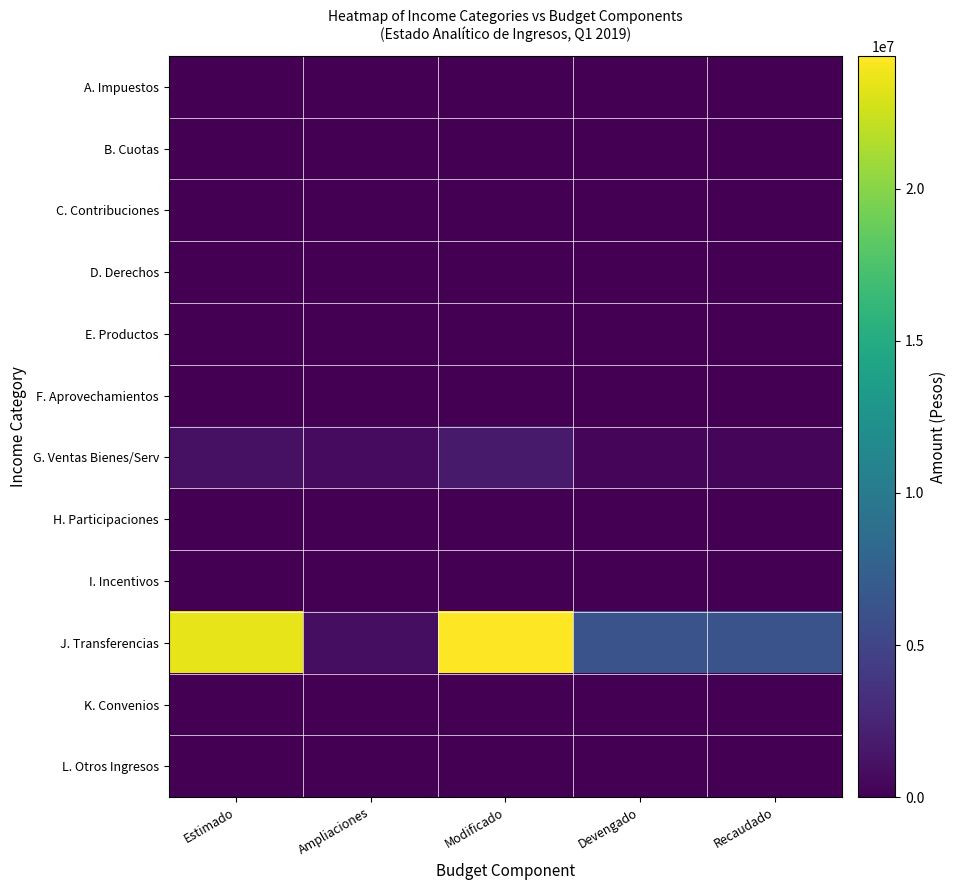

Which category has the lowest value across all series?

Estimado